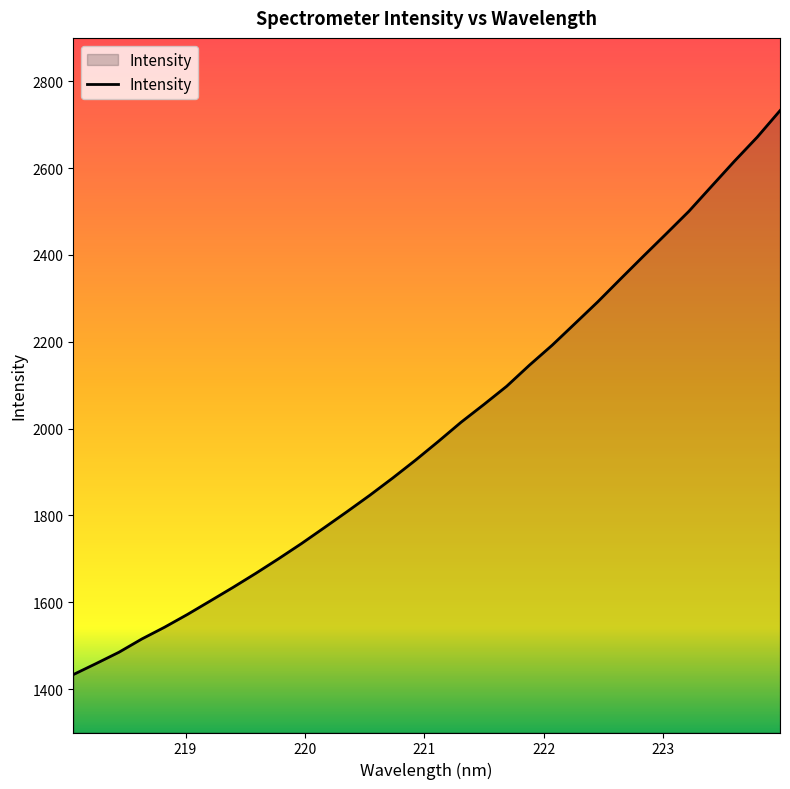

What is the difference between the maximum and minimum values?

1299.1